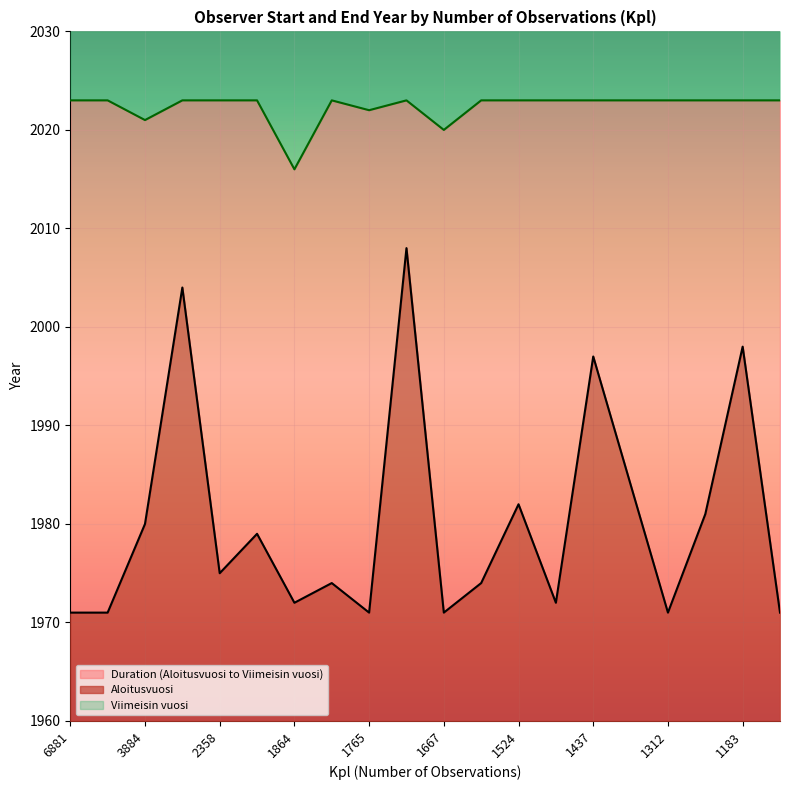

Which category has the highest value in the Aloitusvuosi series?

1723